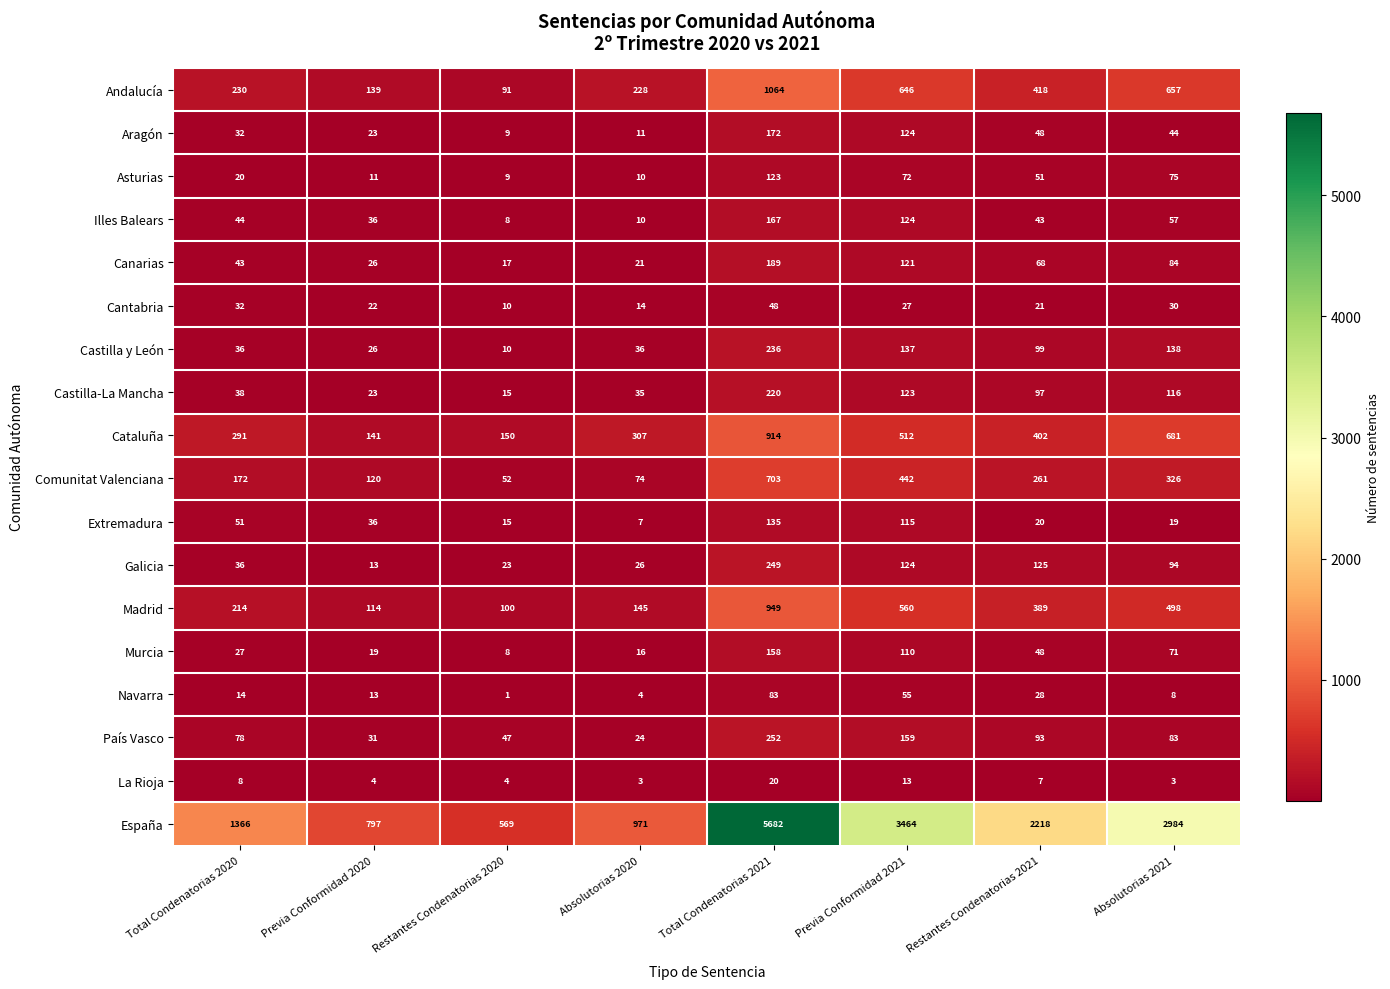

Which series changed the most between Total Condenatorias 2020 and Restantes Condenatorias 2021?

España